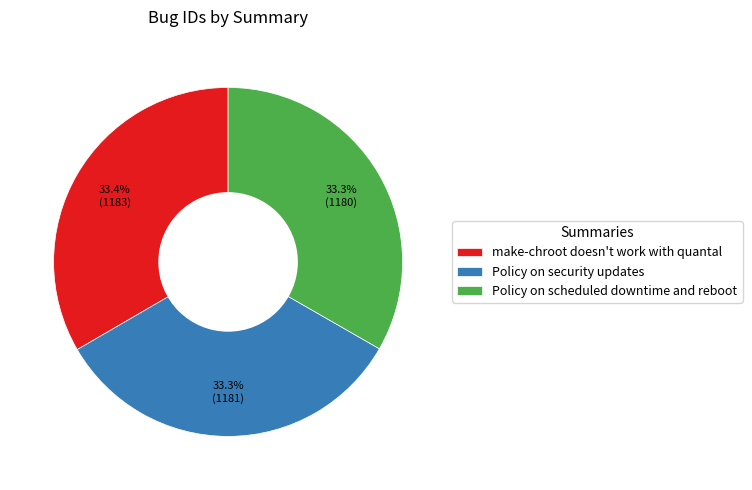

The make-chroot doesn't work with quantal slice represents 45% of the pie. True or false?

False